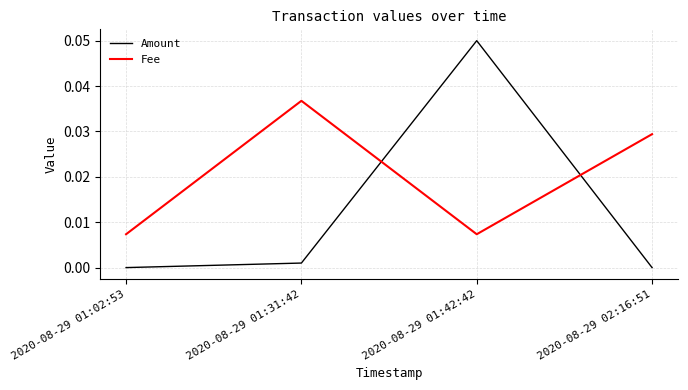

Is the value of Fee at 2020-08-29 01:31:42 greater than the value of Amount at 2020-08-29 01:31:42?

Yes